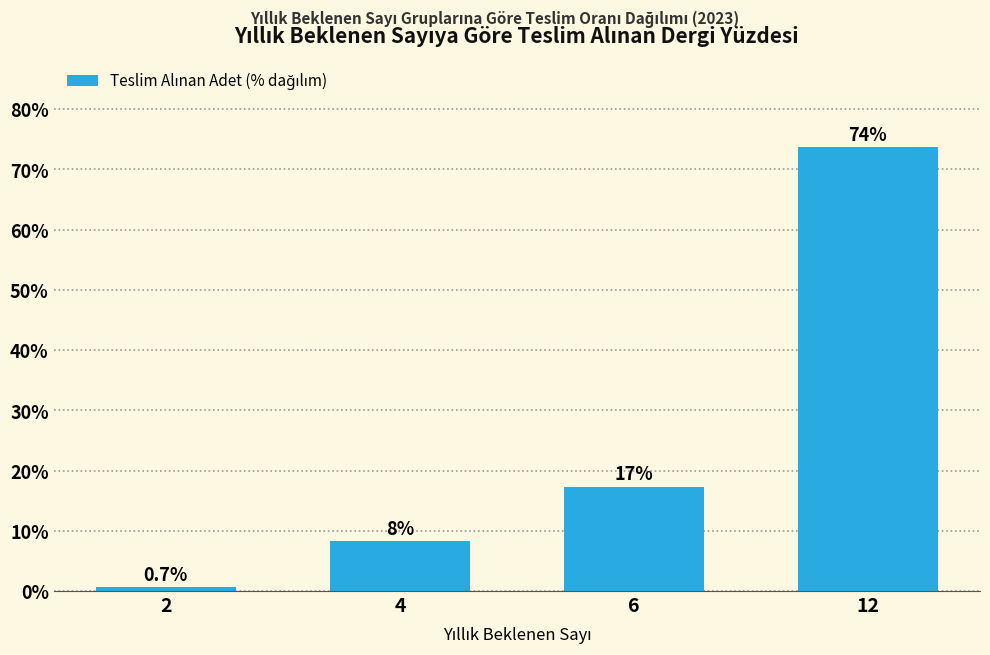

True or false: the data shows 1.2 at 2.

False